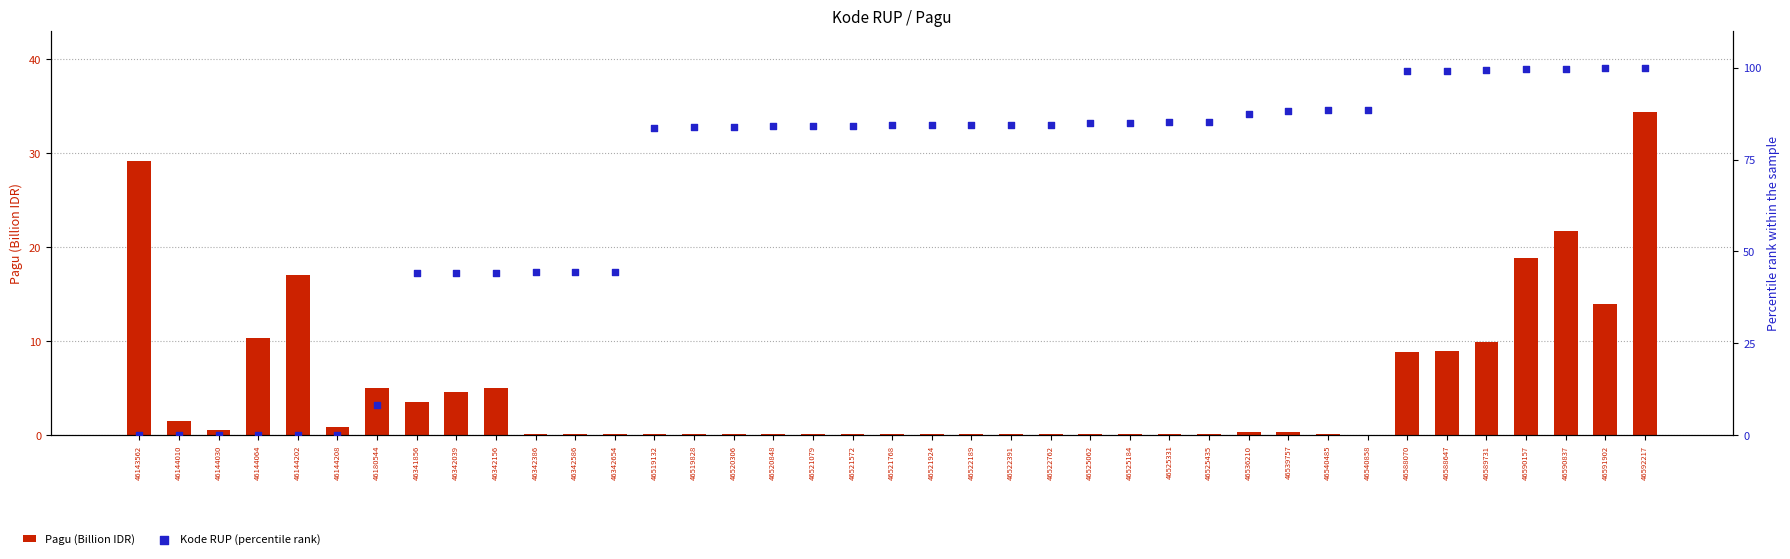

Which series reaches the maximum Y coordinate?

Kode RUP (percentile rank)